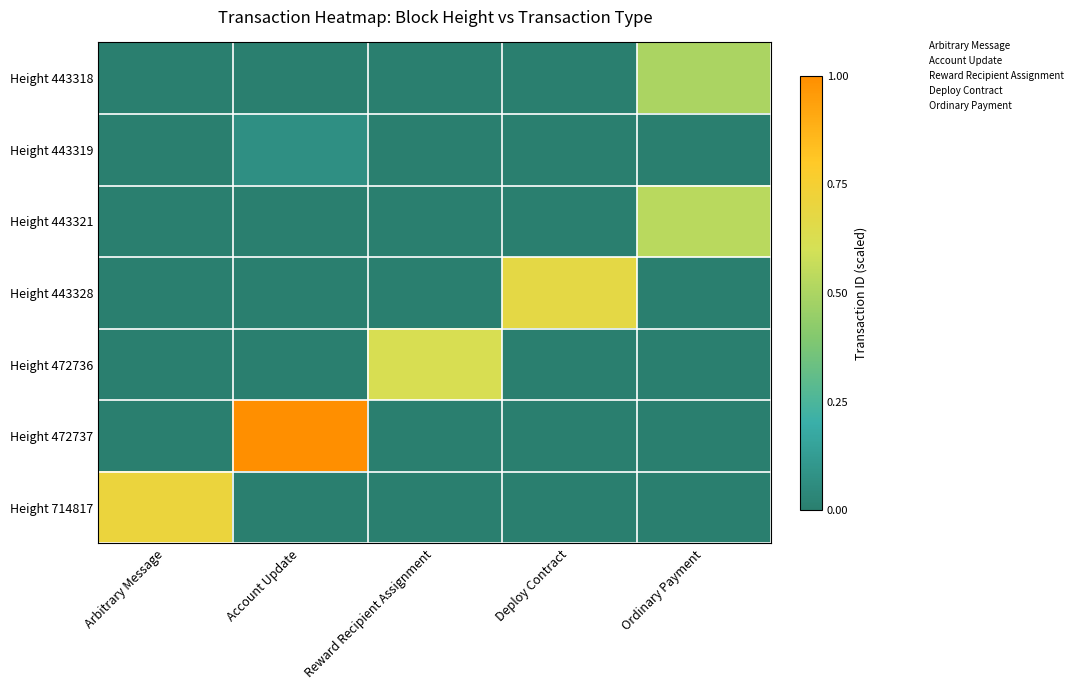

How many series are shown in this chart?

7